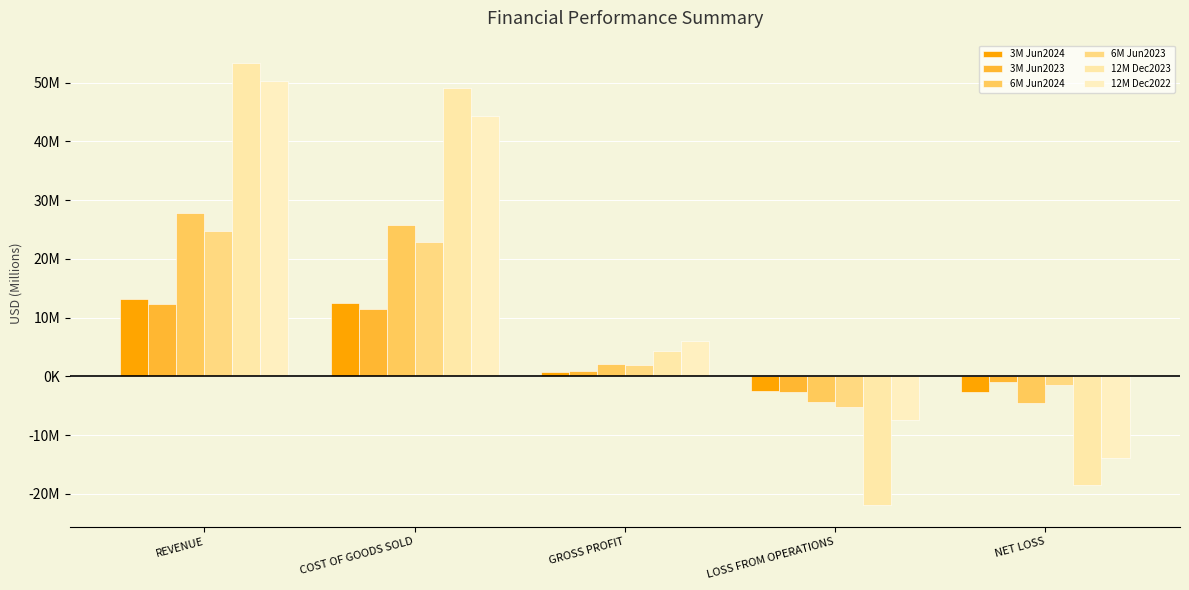

How many negative values does the 3M Jun2023 series have?

2